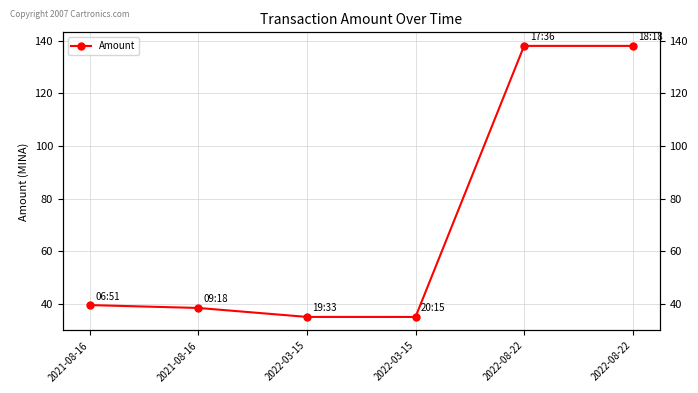

At which category does the chart reach its minimum across all series?

2022-03-15